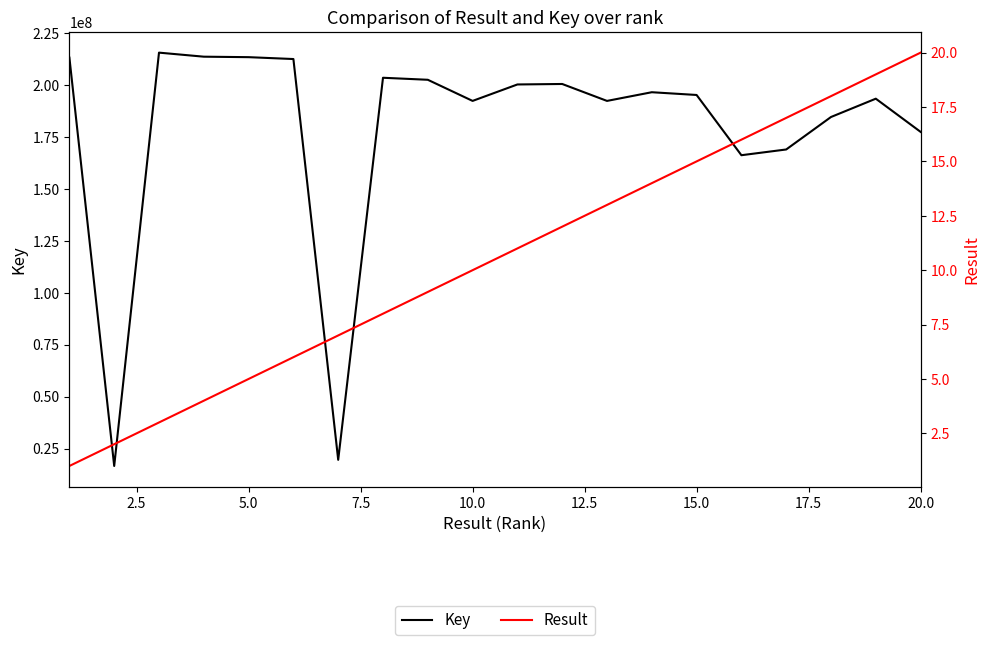

What is the difference between the second highest and second lowest values in the Key series?

193947246